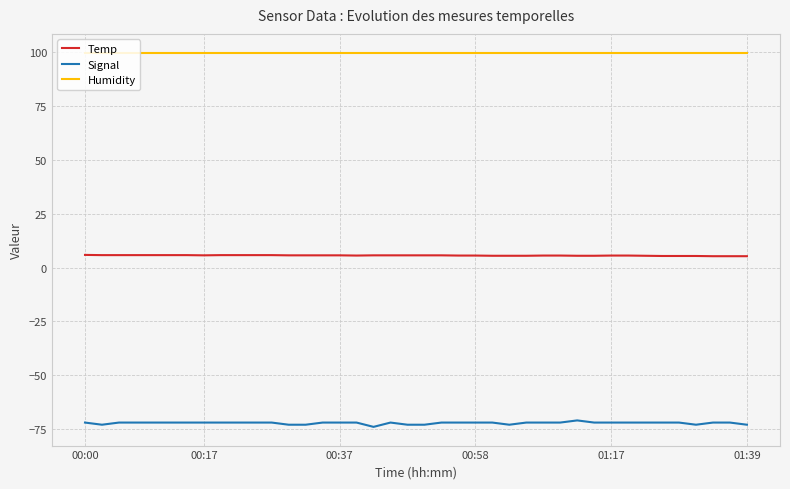

Which series has the largest total across all categories?

Humidity